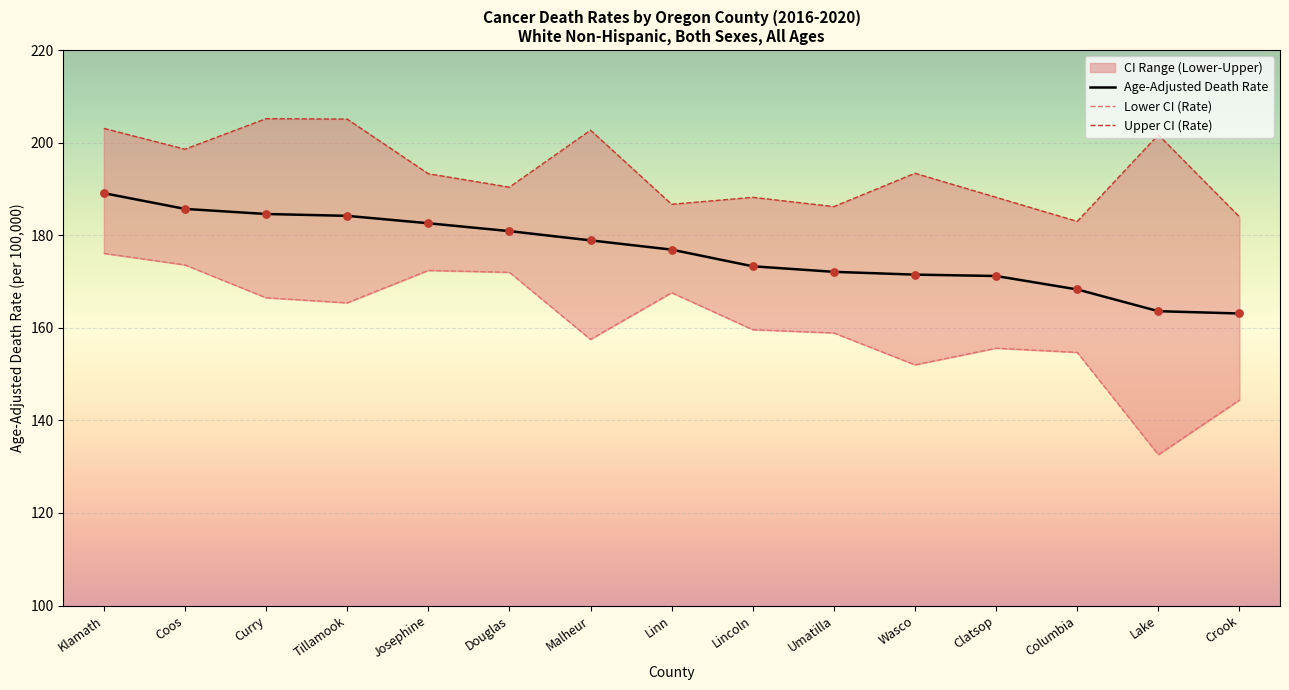

Which series reaches the maximum Y coordinate?

Upper CI (Rate)